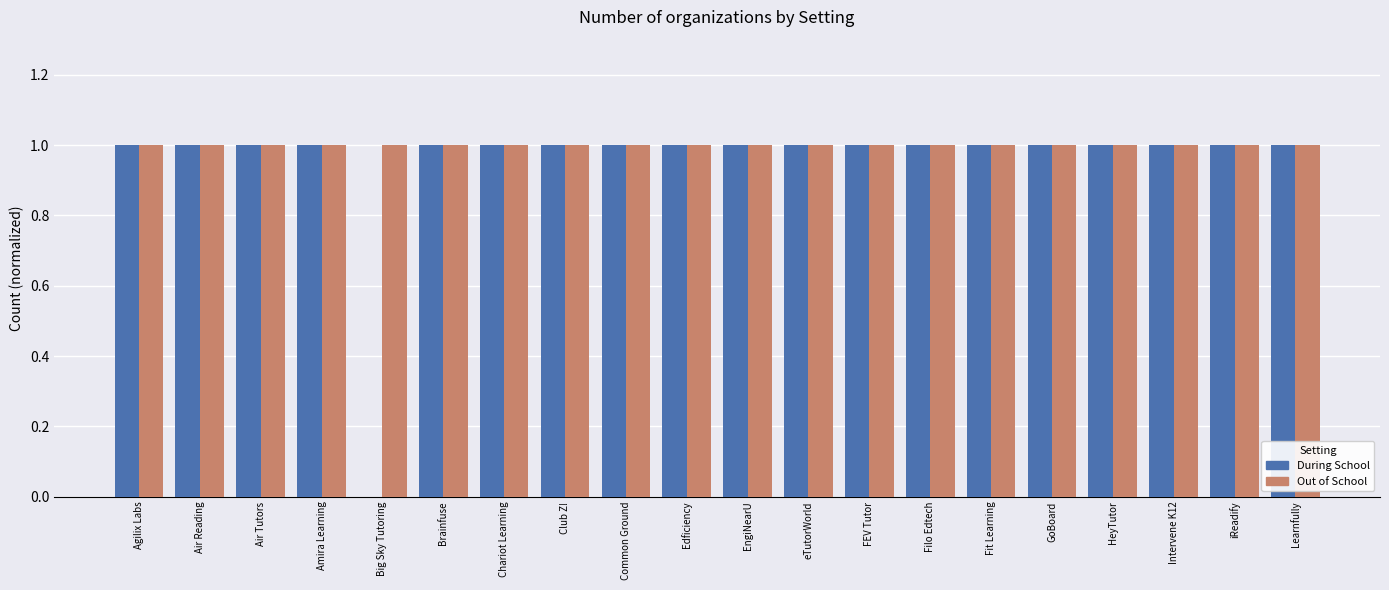

True or false: Out of School has a value of 0 at EngiNearU.

False